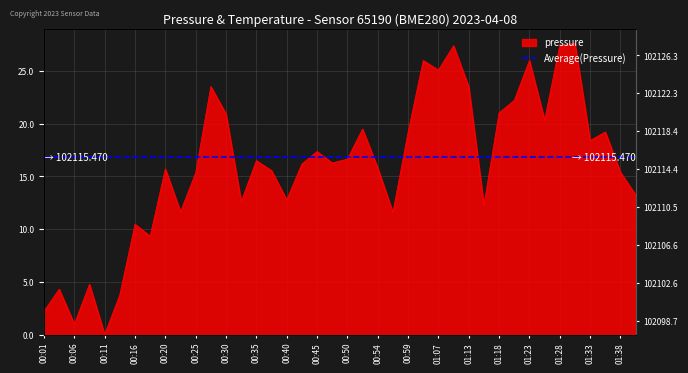

Where is the first local minimum?

00:06